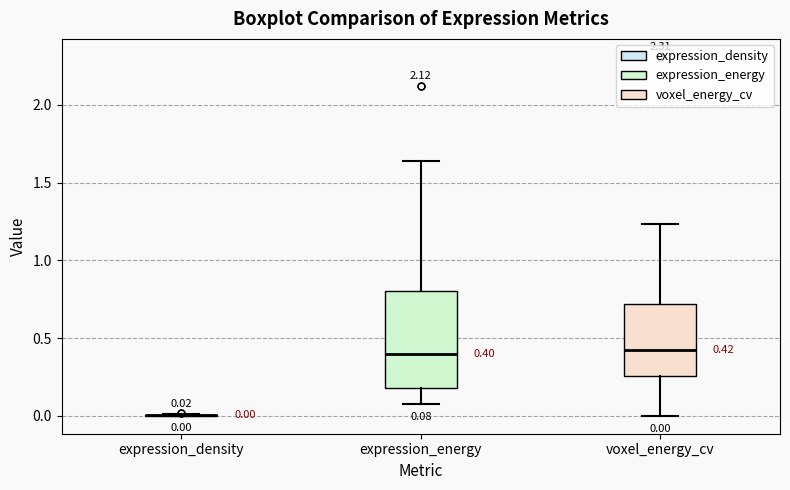

Which box is the tallest, from its lower edge to its upper edge?

expression_energy